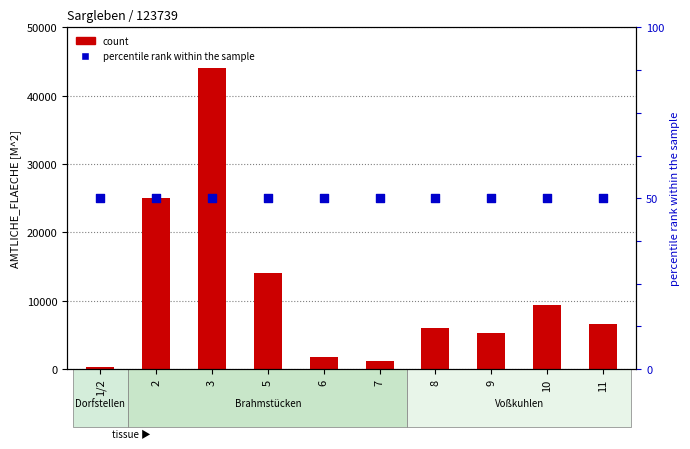

Which series has the largest Y range (max minus min)?

count